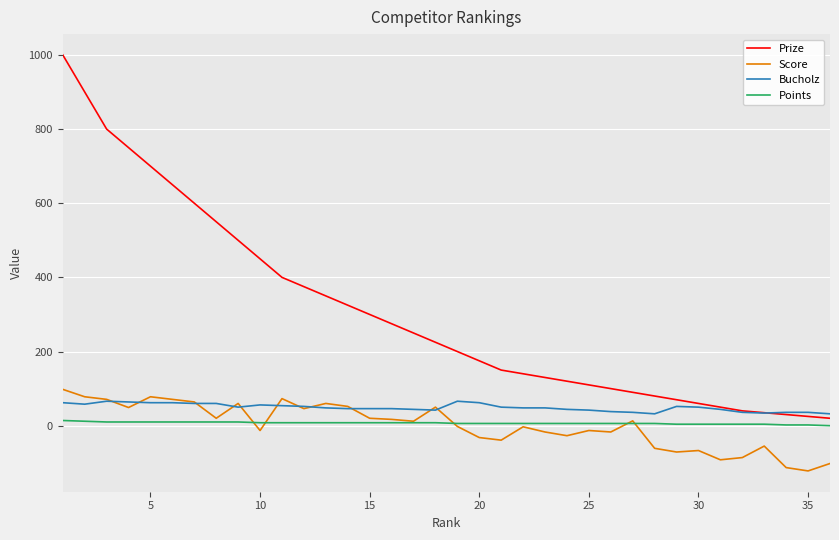

List the series in order of their peak value, highest first.

Prize, Score, Bucholz, Points